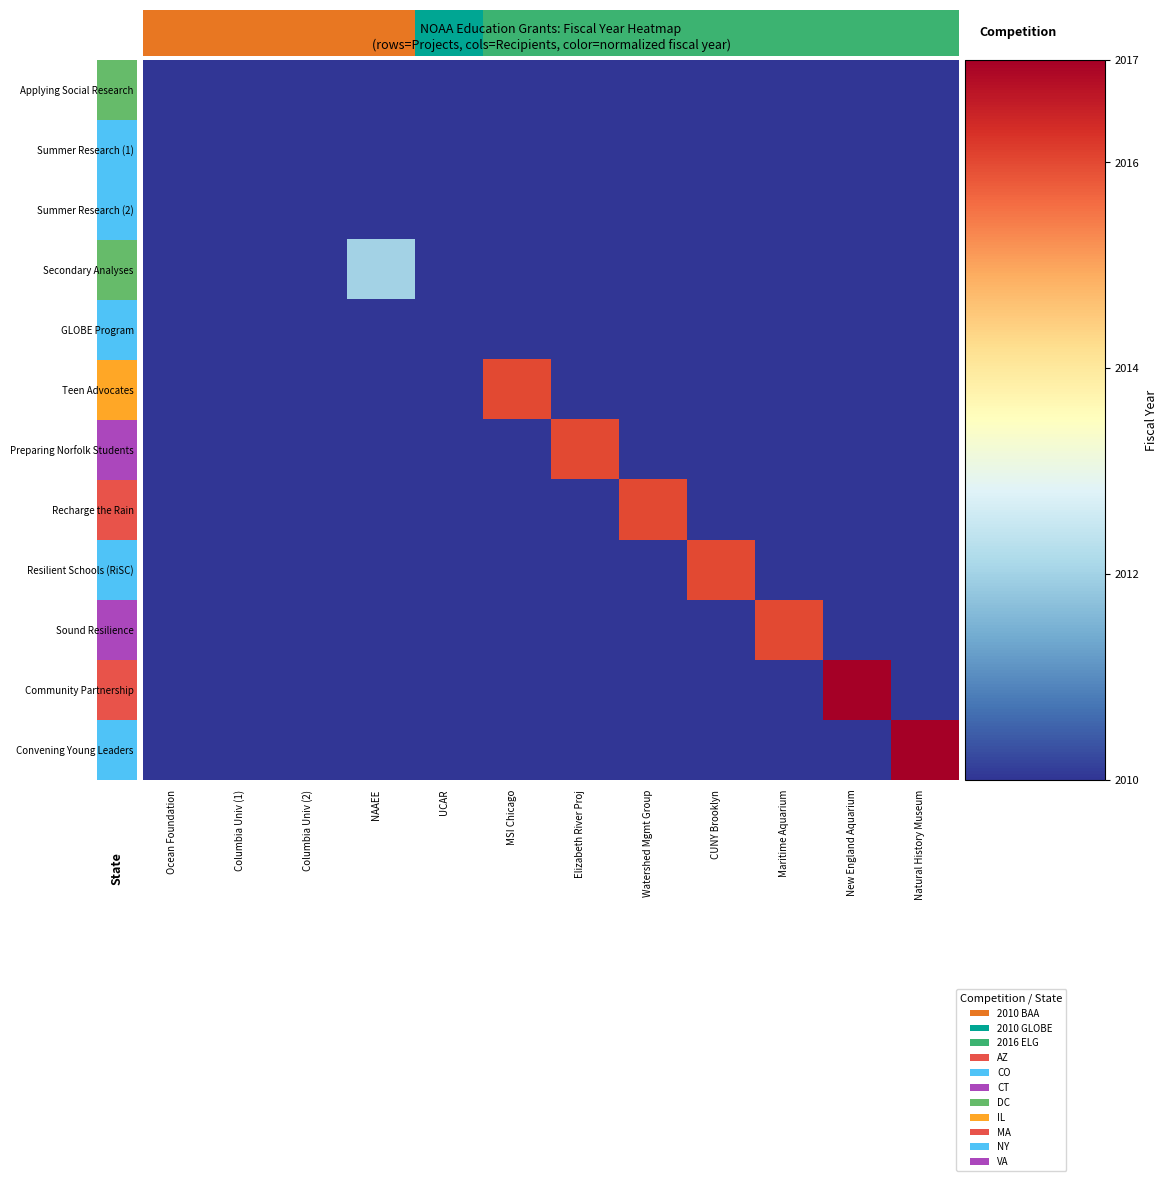

Which series has the widest spread of values?

row_10